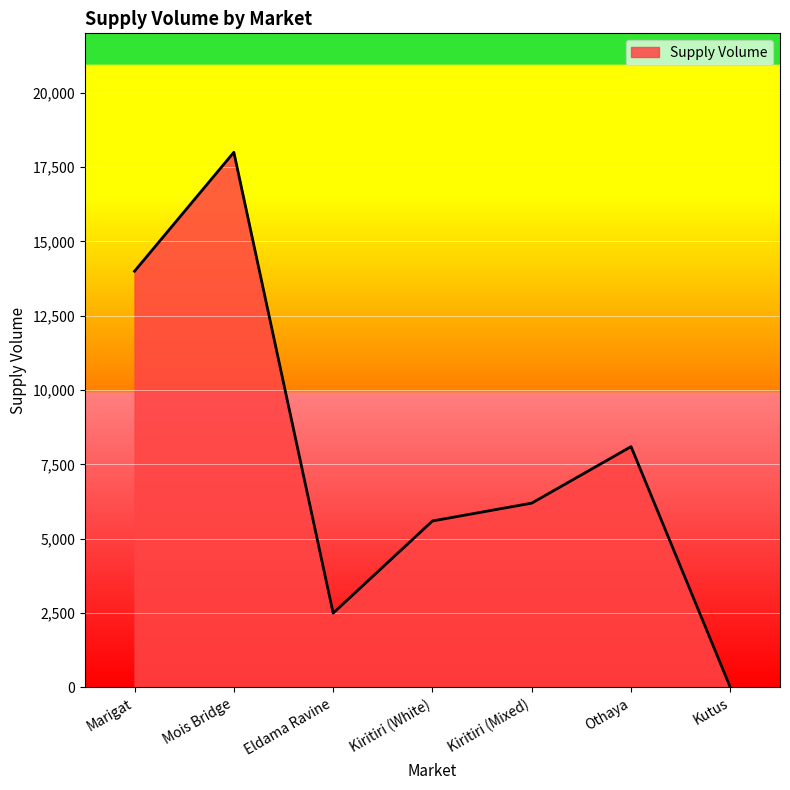

How many values are between 2500 and 14000?

5